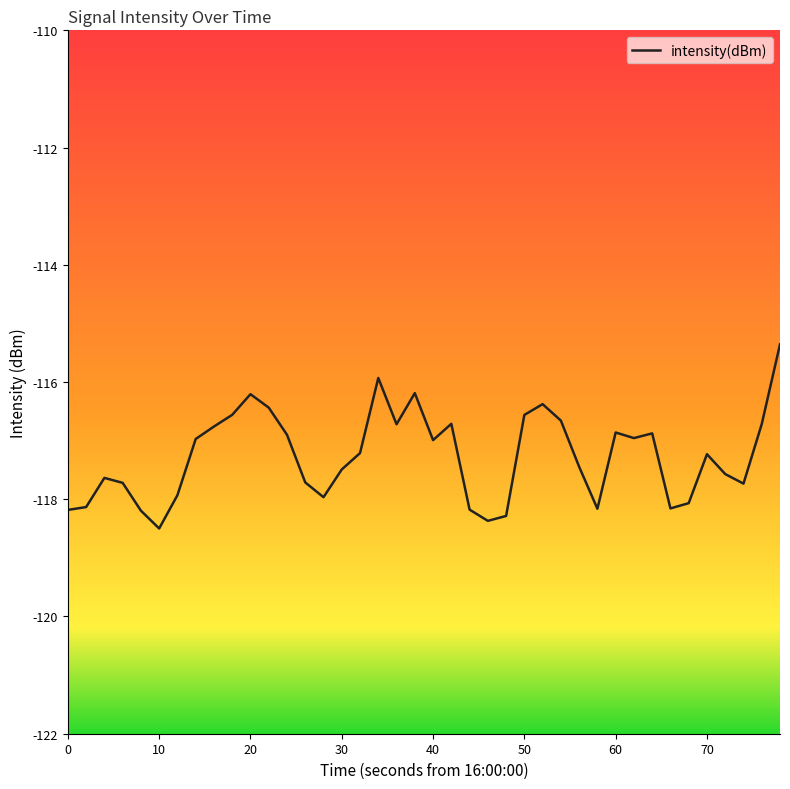

What value does the data have at 0?

-118.2